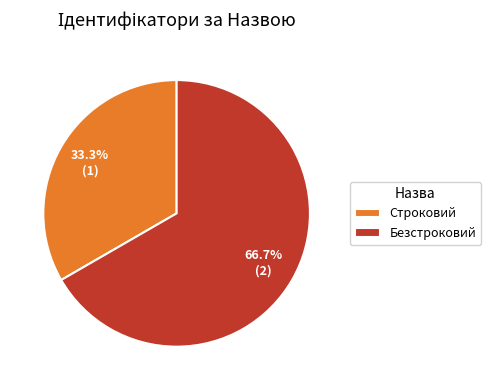

What is the largest slice in the pie chart?

Безстроковий